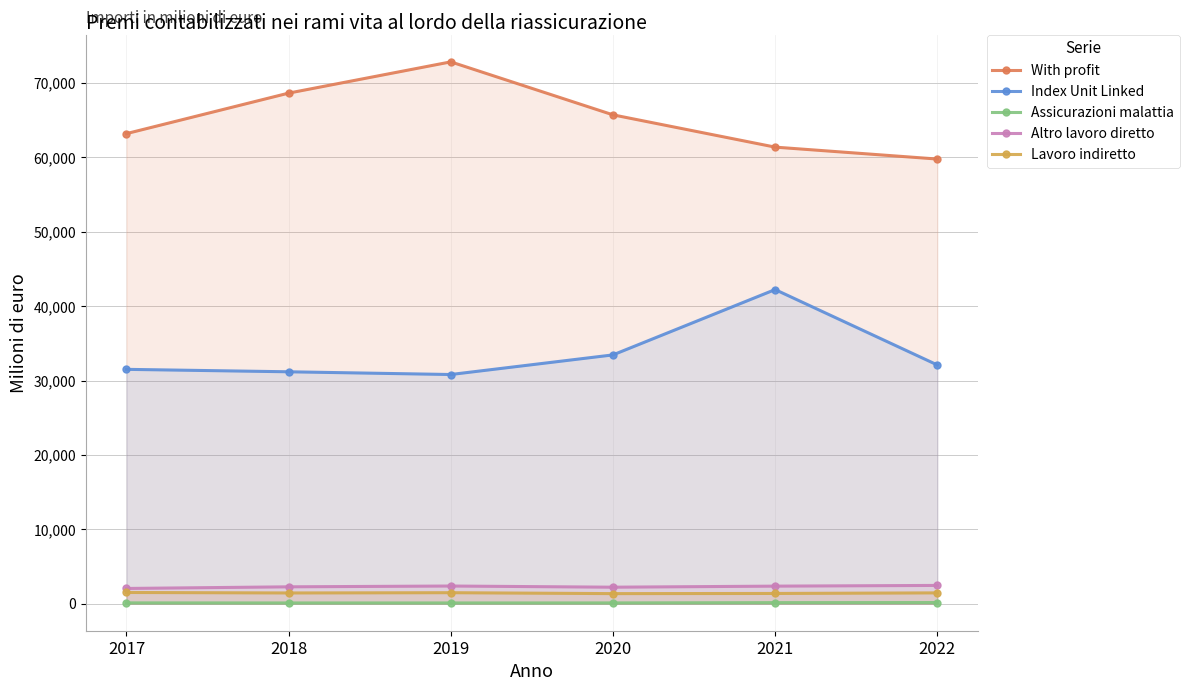

Where does the Index Unit Linked series first go above 32099?

2020